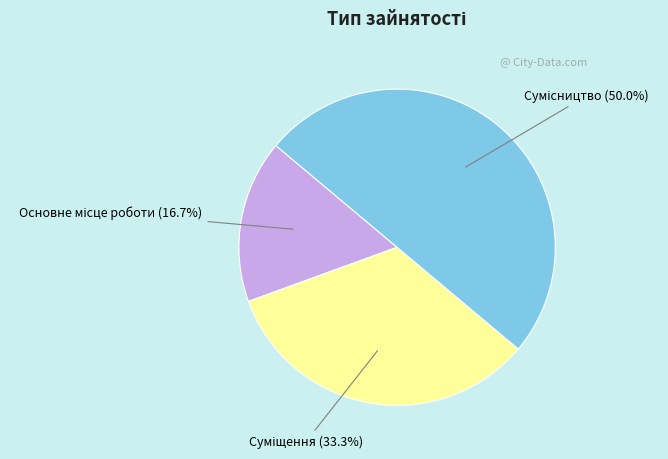

True or false: Сумісництво accounts for 41% of the total.

False